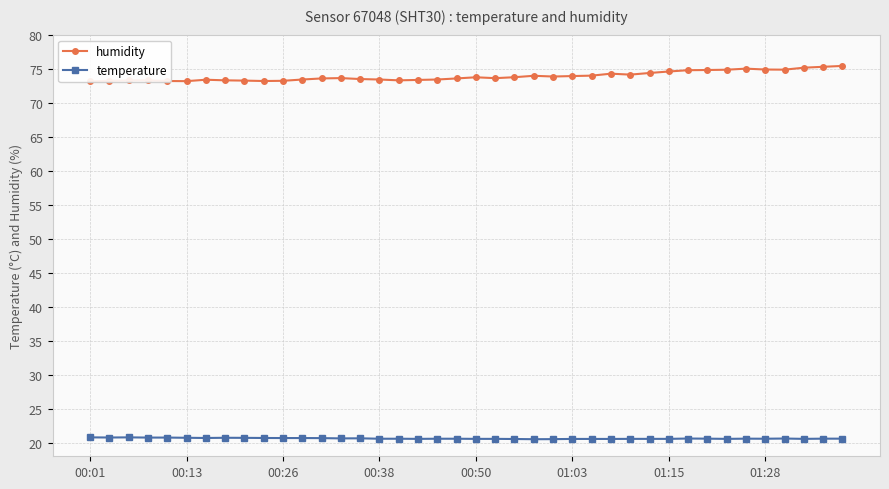

True or false: humidity and temperature cross at least once.

False